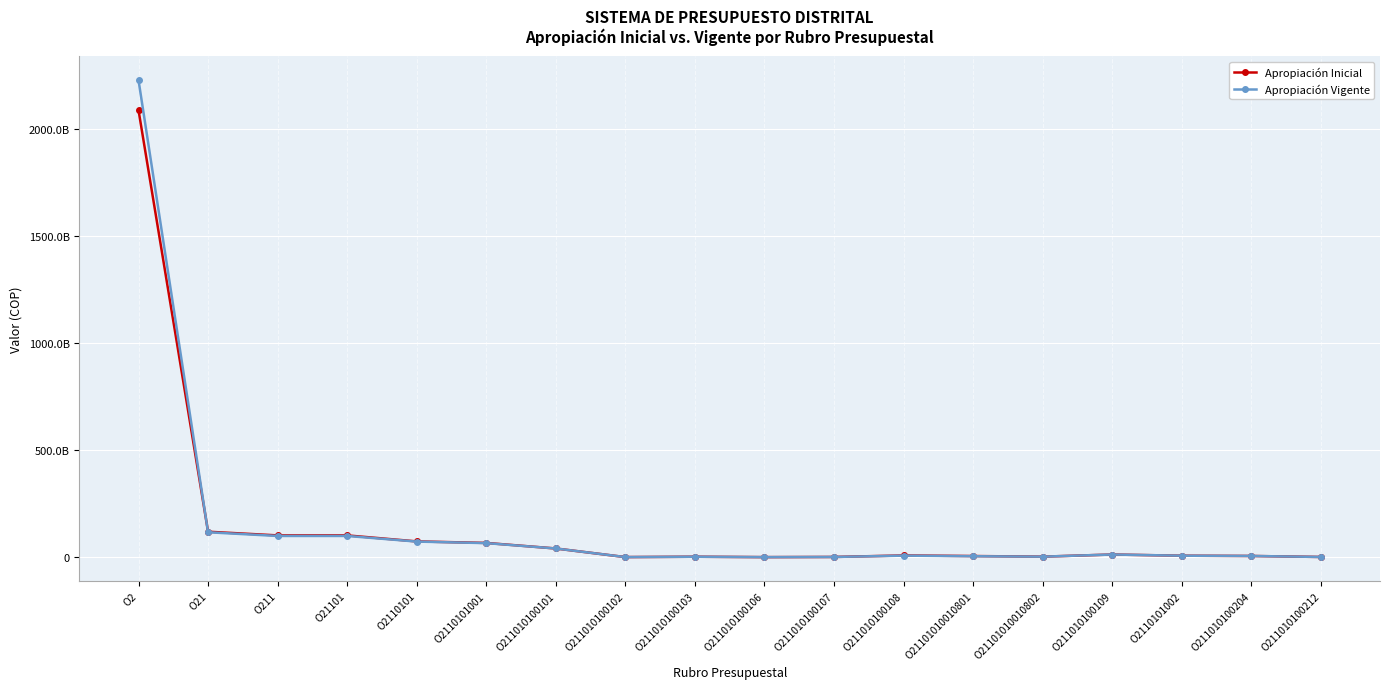

List the labels in order of Apropiación Inicial value, smallest first.

O211010100106, O211010100102, O211010100212, O211010100107, O211010100103, O21101010010802, O21101010010801, O211010100204, O2110101002, O211010100108, O211010100109, O211010100101, O2110101001, O2110101, O211, O21101, O21, O2